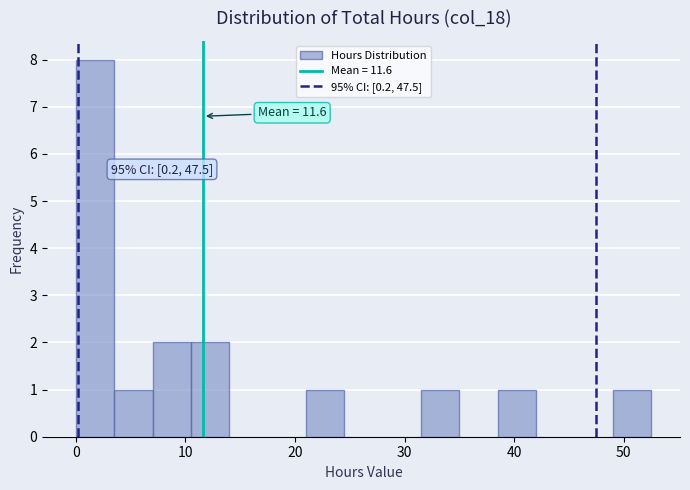

Around what value on the x-axis is the tallest bar? Give the approximate position of its centre, as read against the axis.

2